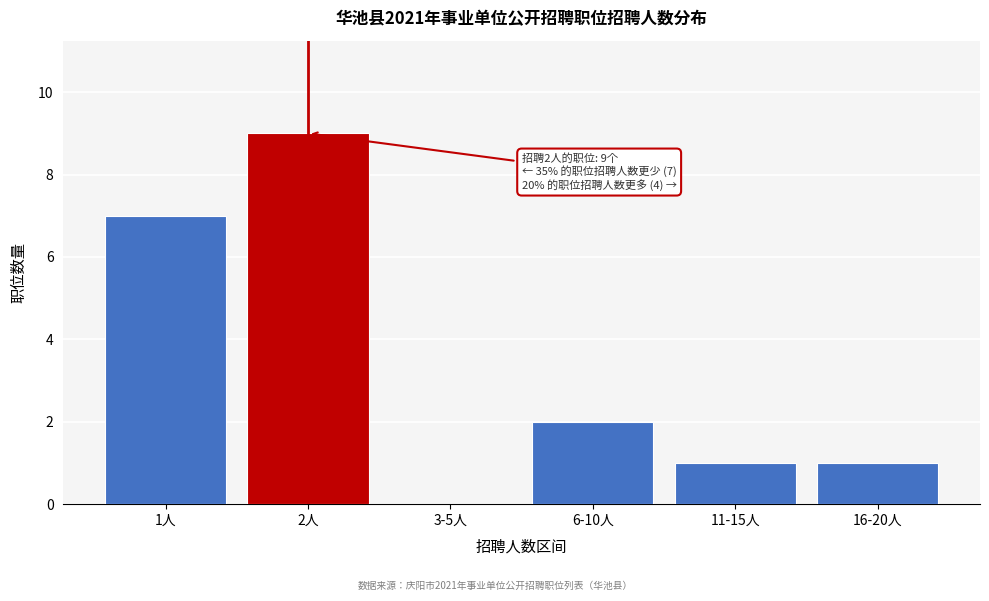

Reading left to right, extract all data points from this chart.

1人=7	2人=9	3-5人=0	6-10人=2	11-15人=1	16-20人=1